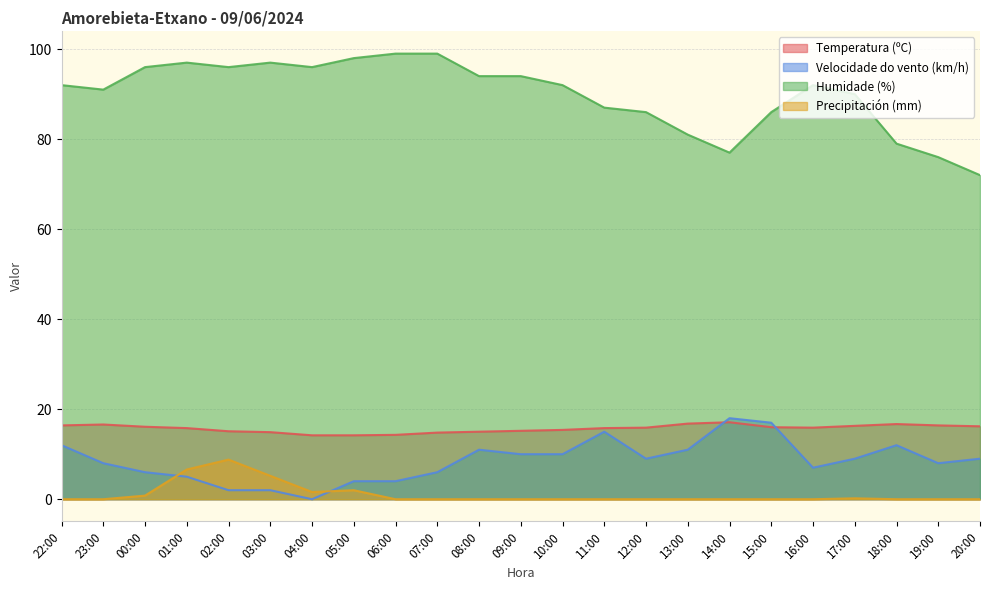

What is the label of the 9th point from the right?

12:00